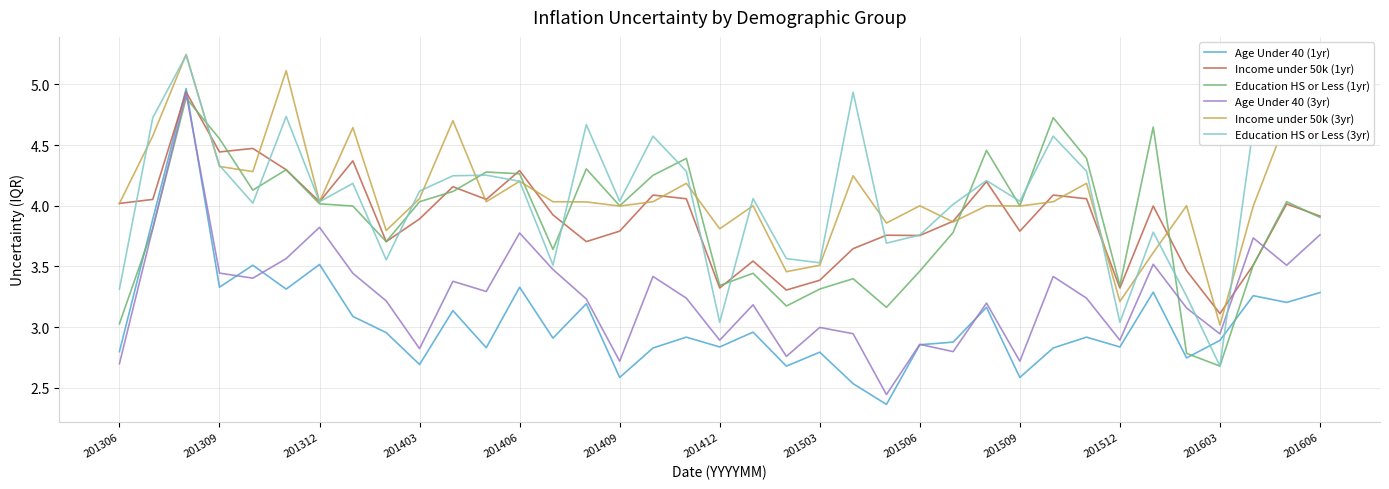

After their last crossing, which series has the higher values: Age Under 40 (1yr) or Education HS or Less (1yr)?

Education HS or Less (1yr)